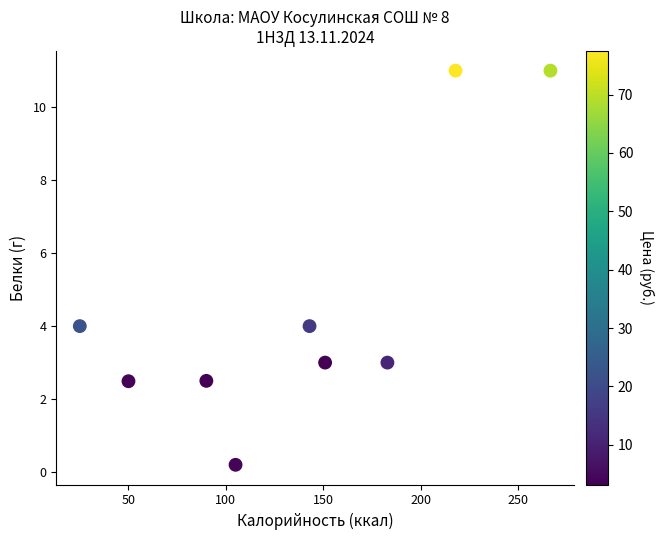

What is the range of X values (max minus min)?

241.7